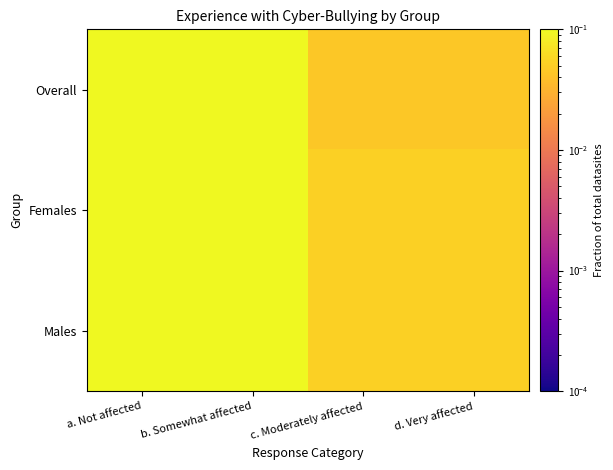

Reading left to right, transcribe all the data shown in this chart.

Overall: a. Not affected=0.7	b. Somewhat affected=0.2	c. Moderately affected=0.0	d. Very affected=0.0
Females: a. Not affected=0.6	b. Somewhat affected=0.3	c. Moderately affected=0.1	d. Very affected=0.1
Males: a. Not affected=0.9	b. Somewhat affected=0.2	c. Moderately affected=0.1	d. Very affected=0.1